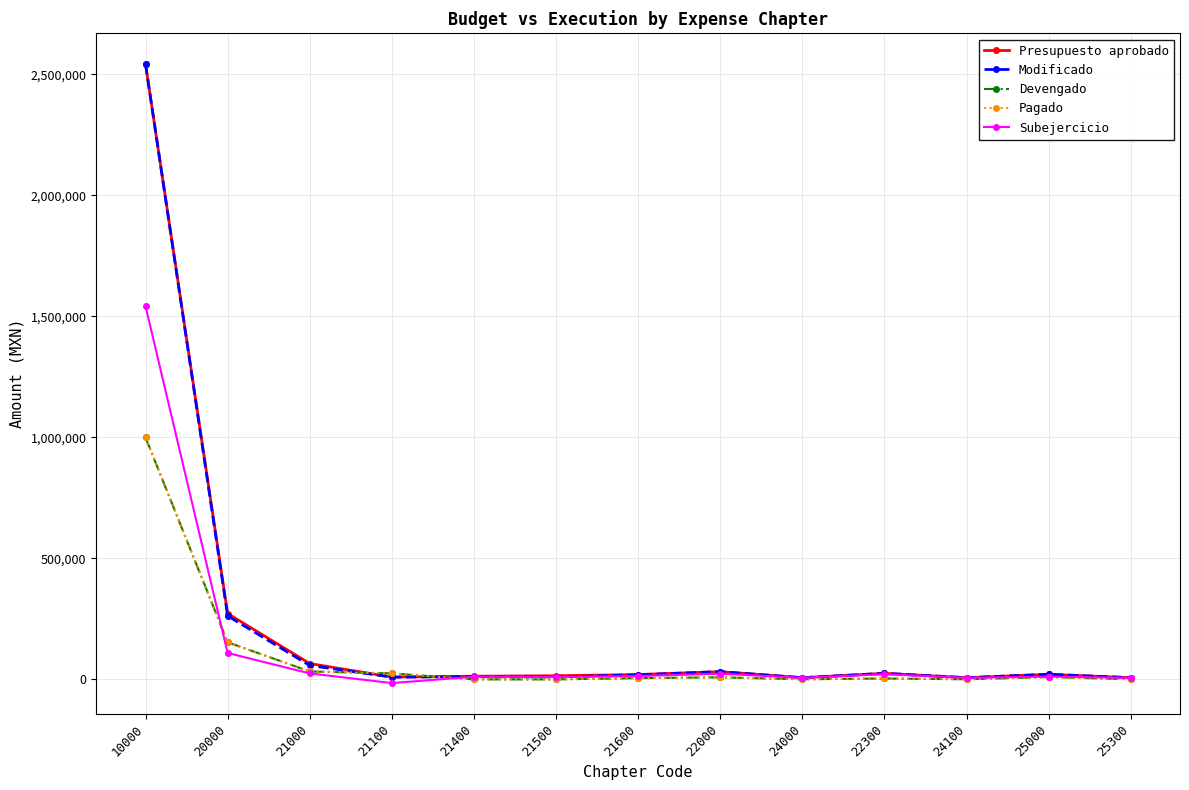

How many lines are shown in the chart?

5